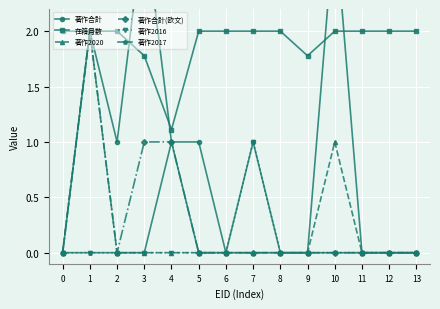

Count the number of categories in the chart.

14